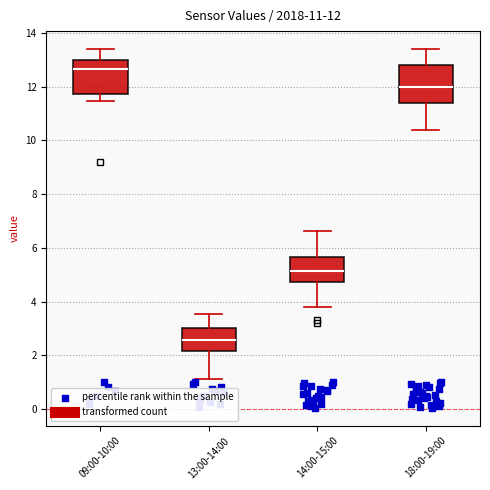

Which box's median line is the lowest?

13:00-14:00